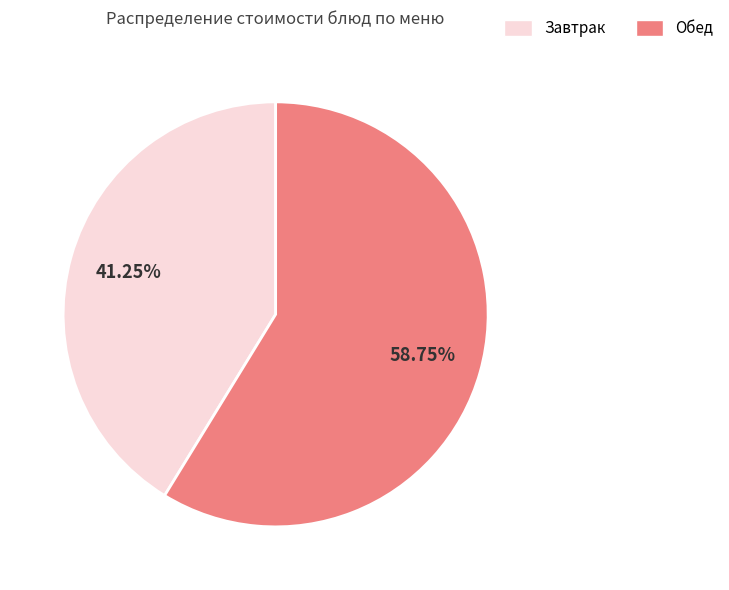

Does any single category account for the majority?

Yes